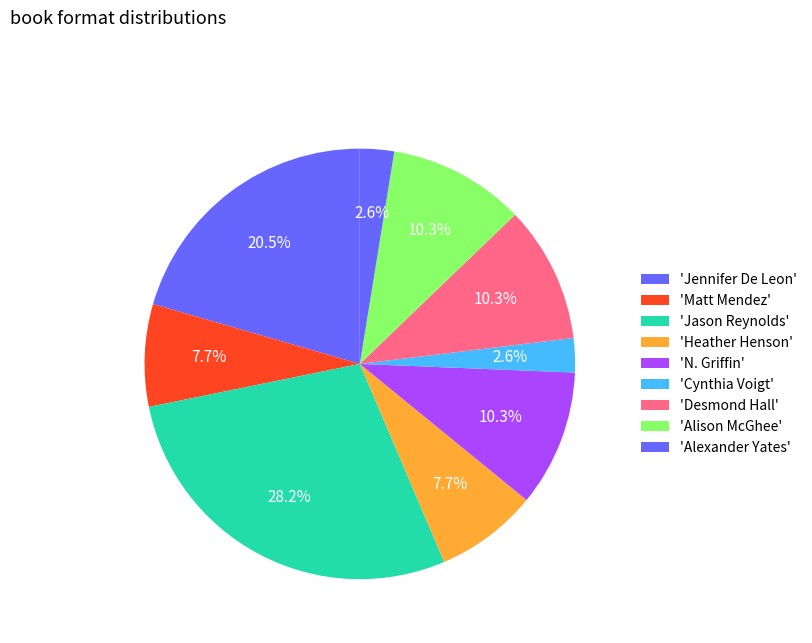

How many segments does this pie chart have?

9